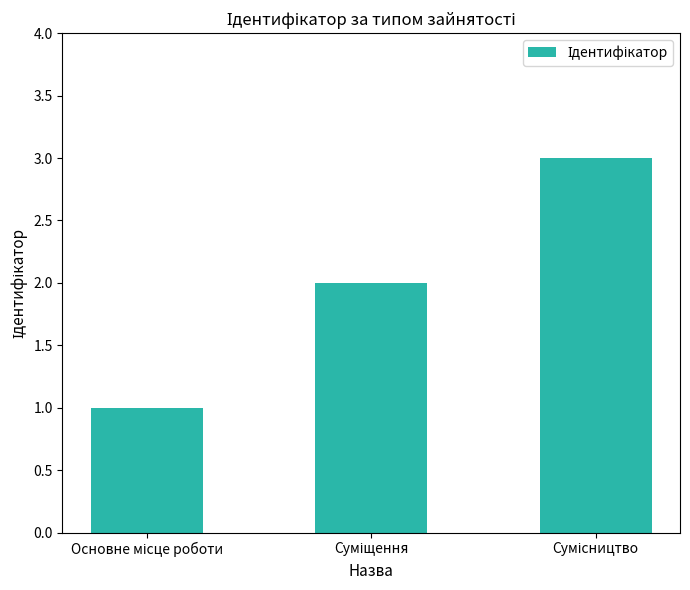

What is the average value?

2